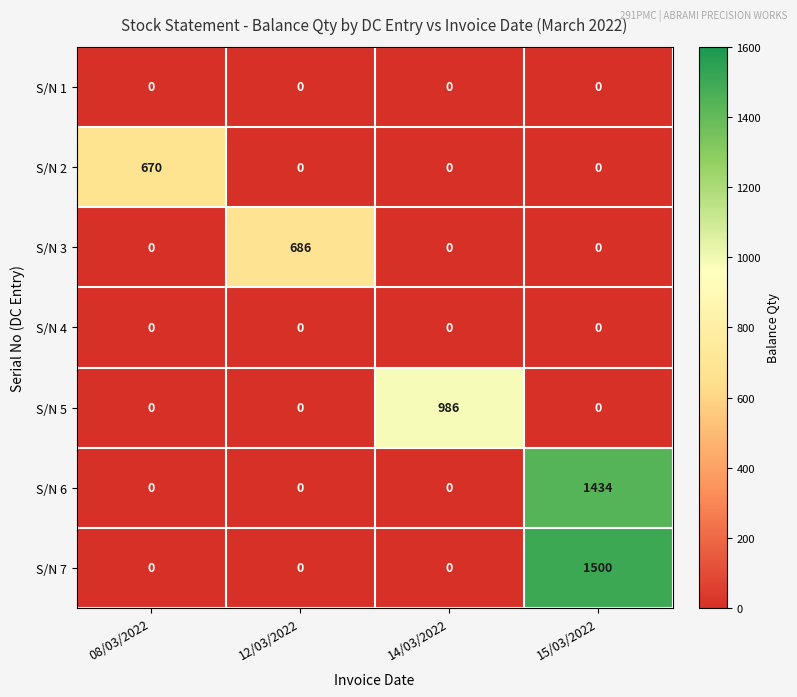

The S/N 7 series shows 0 at 12/03/2022. True or false?

True